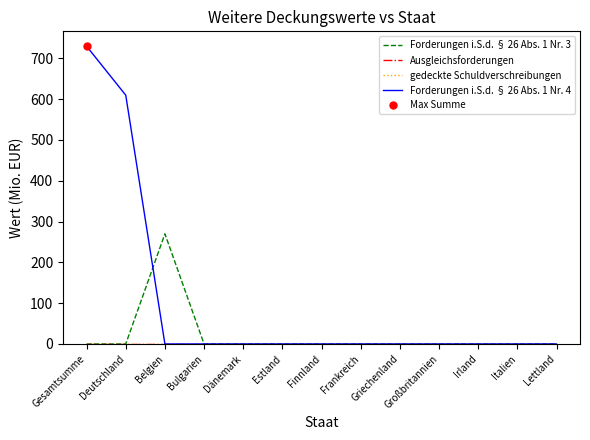

Which series has the widest spread of values?

Forderungen i.S.d. § 26 Abs. 1 Nr. 4